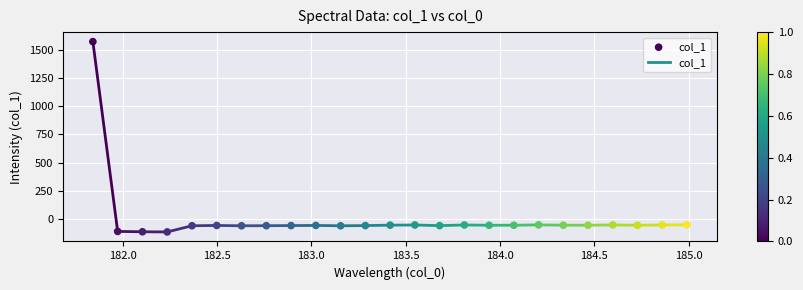

What is the range of X values (max minus min)?

3.1